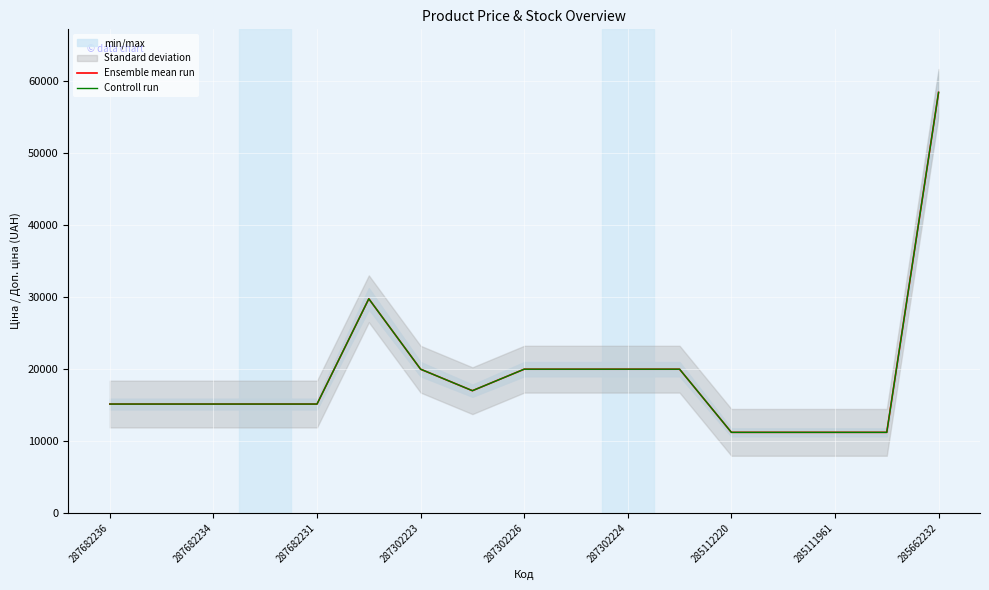

Between 285111961 and 285662232, which series saw the biggest shift?

Ensemble mean run